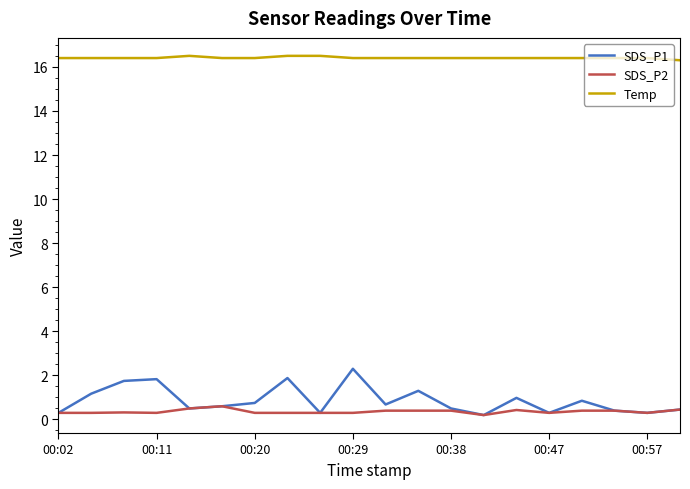

Which series has the largest total across all categories?

Temp